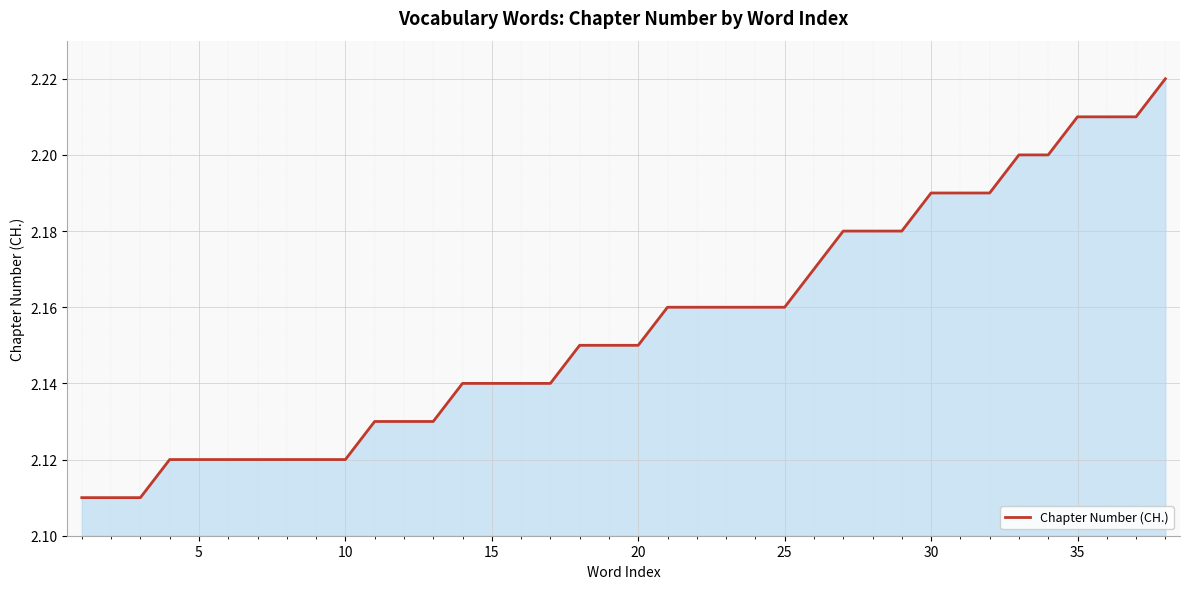

What is the maximum value shown in the chart?

2.2